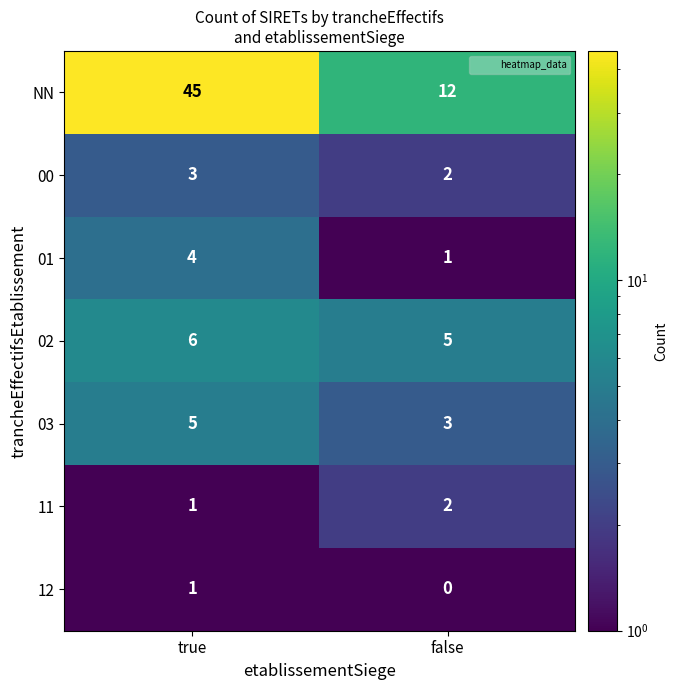

Which series has the widest spread of values?

NN